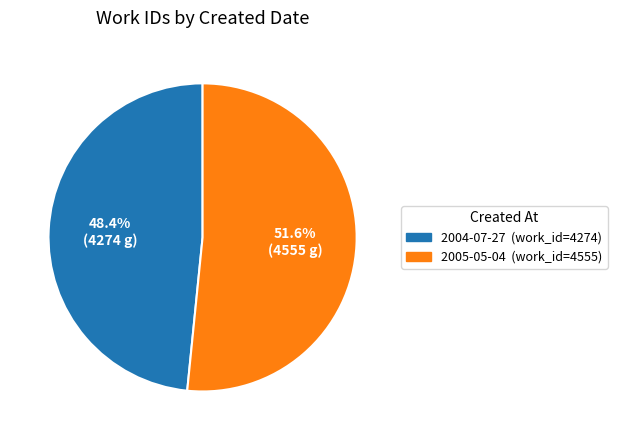

Approximately how many times larger is the value at 2005-05-04 compared to 2004-07-27?

1.1